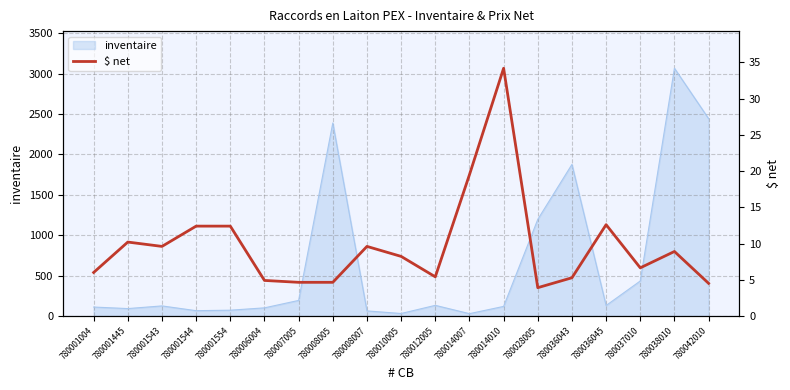

True or false: the data shows 17.5 at 780001544.

False